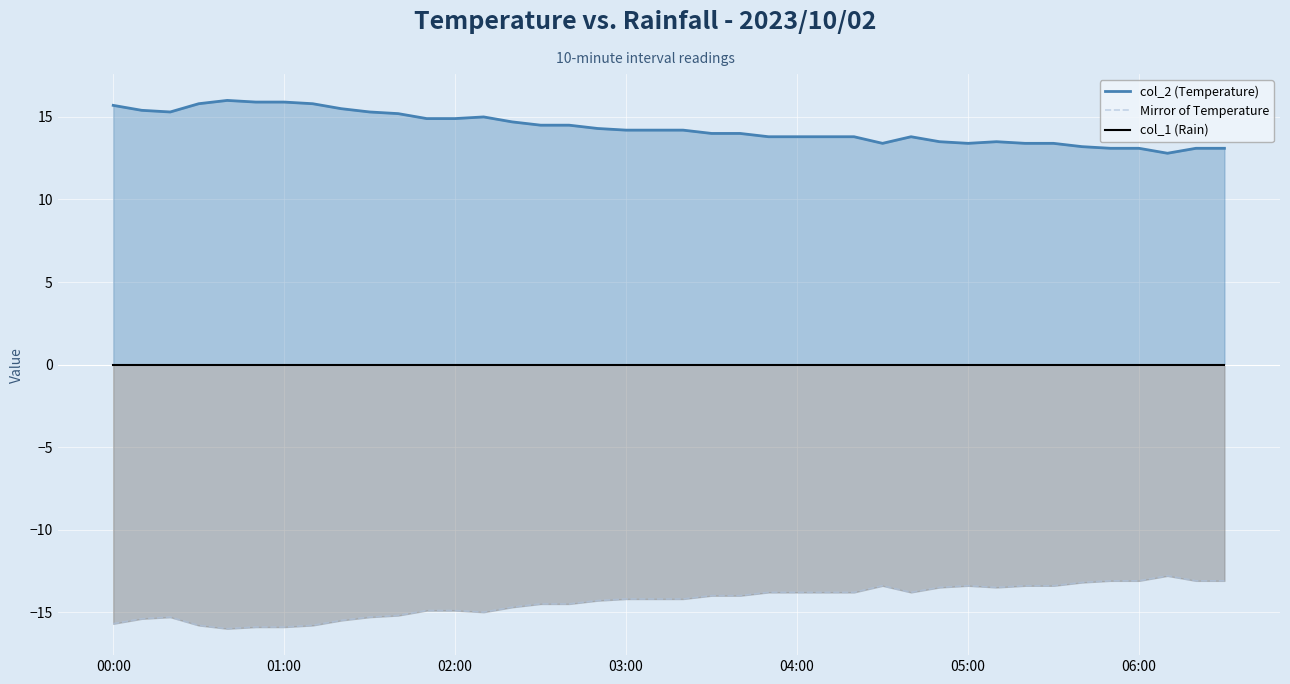

The Mirror of Temperature series shows -25.3 at 01:00. True or false?

False